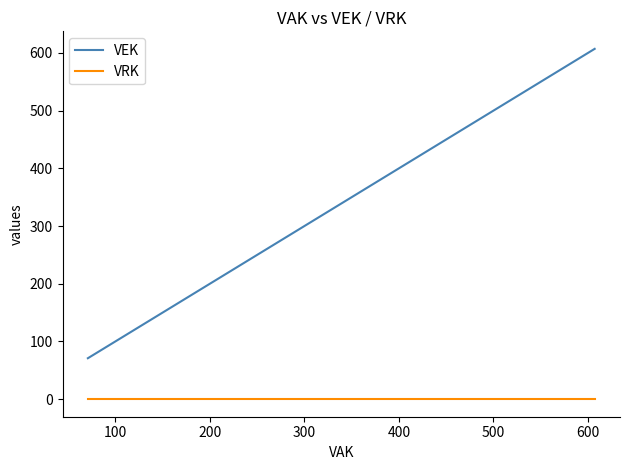

What is the difference between the second highest and minimum values in the VEK series?

446